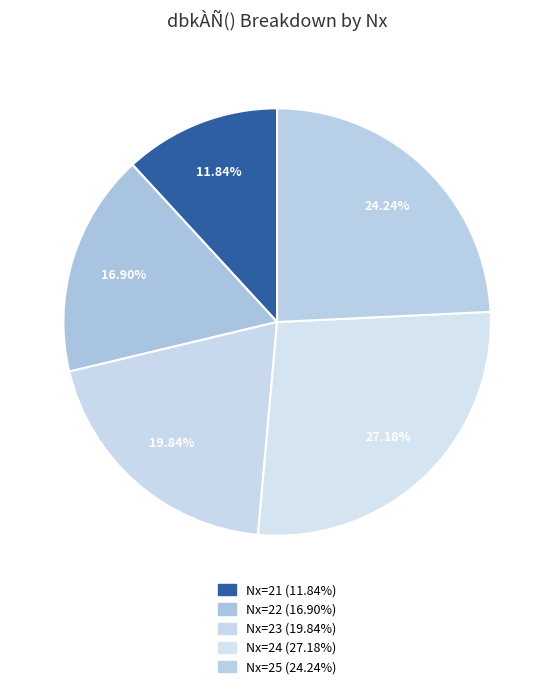

How many slices are in this pie chart?

5